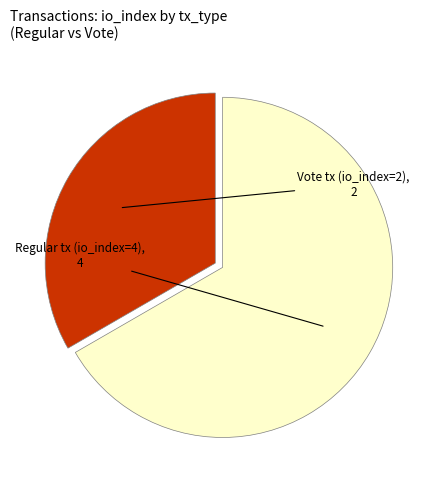

Does Regular tx (io_index=4) represent more than half of the total?

Yes